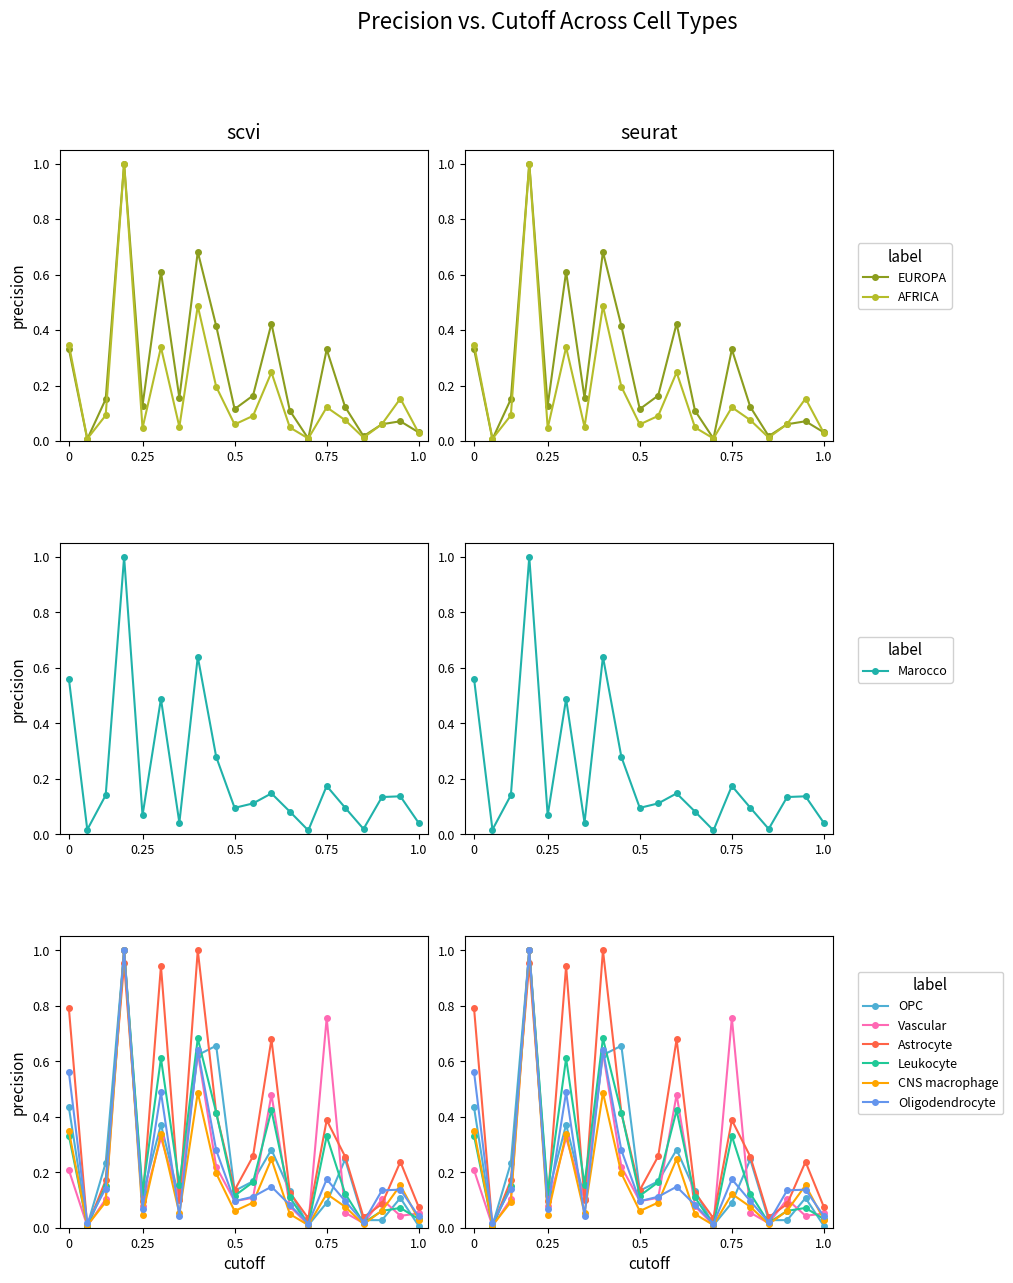

What is the average value of the EUROPA series?

0.2